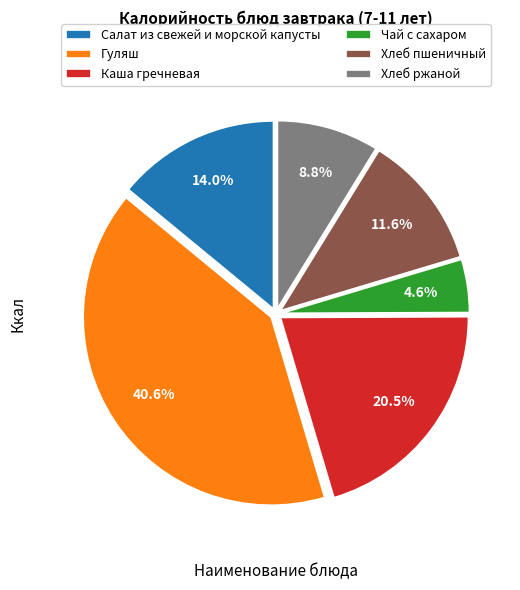

The Гуляш slice represents 41% of the pie. True or false?

True